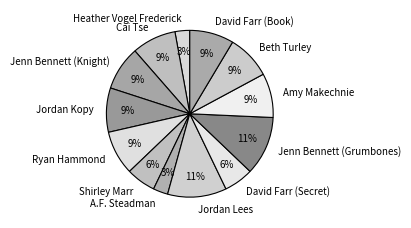

To the nearest percent, what percentage of the pie is Amy Makechnie?

9%